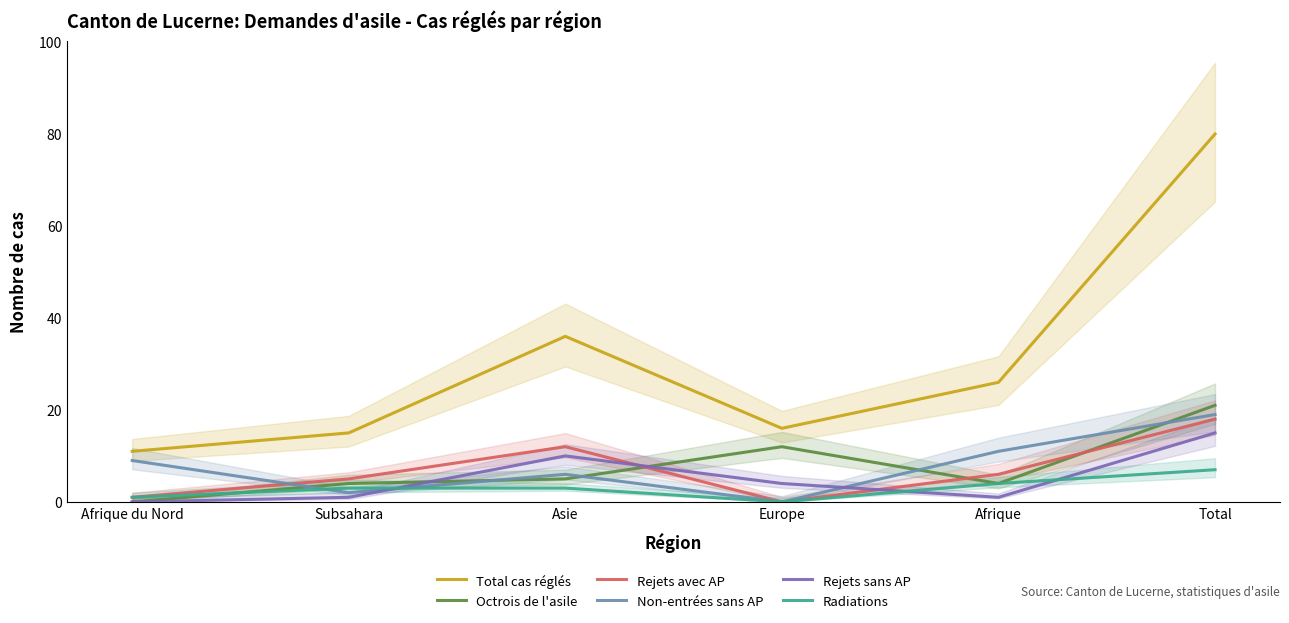

Where is the first local maximum for Non-entrées sans AP?

Asie